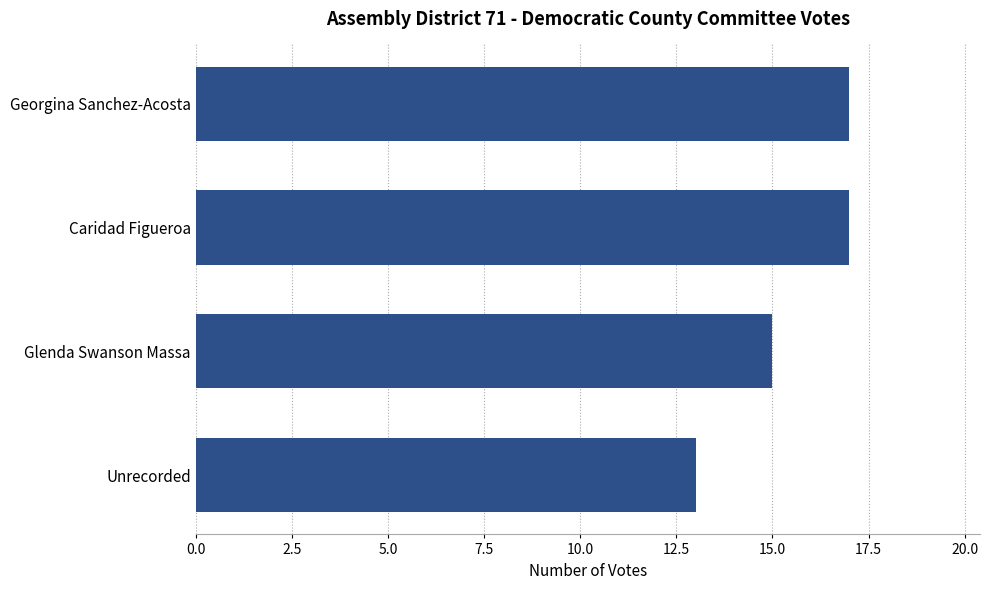

What is the sum of all values?

62